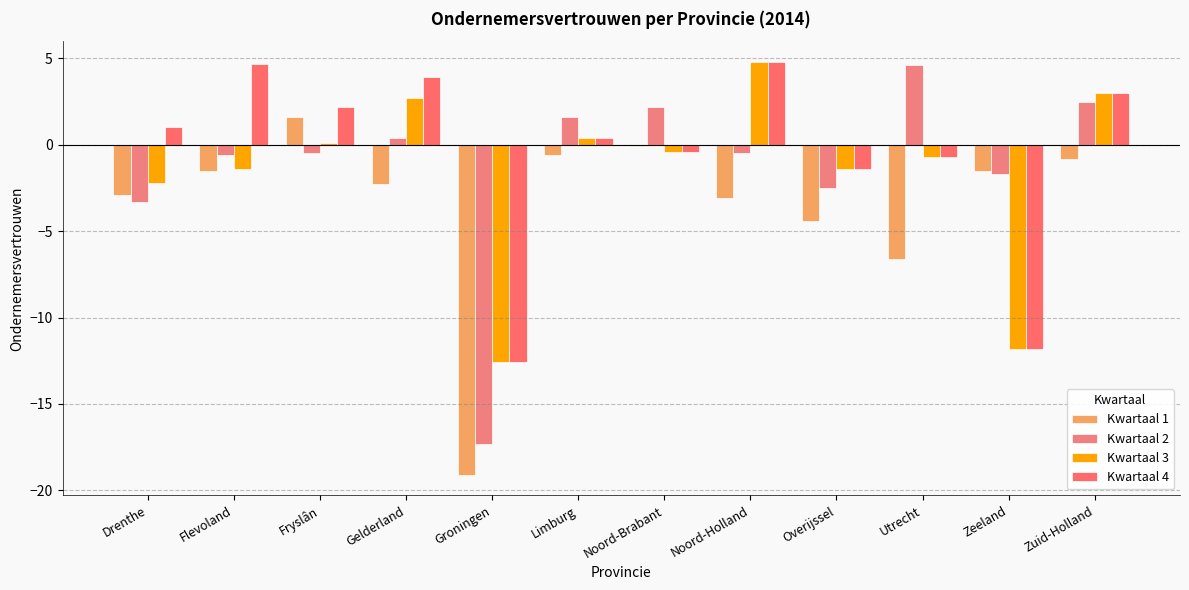

How many data points in Kwartaal 2 are less than 0?

7